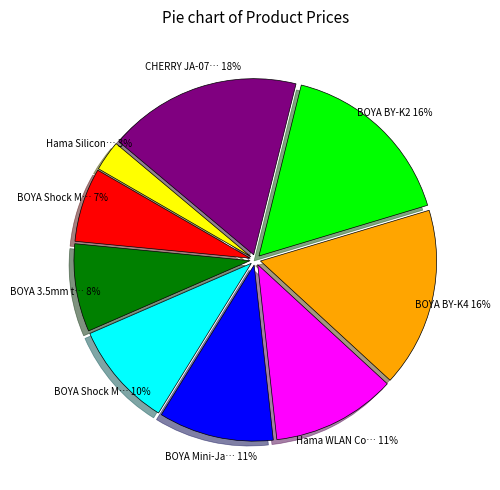

To the nearest percent, what is the average slice percentage?

11%